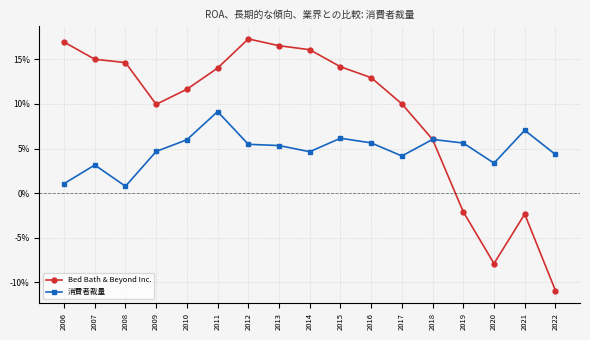

Where is 消費者裁量 nearest to the value 0?

2008